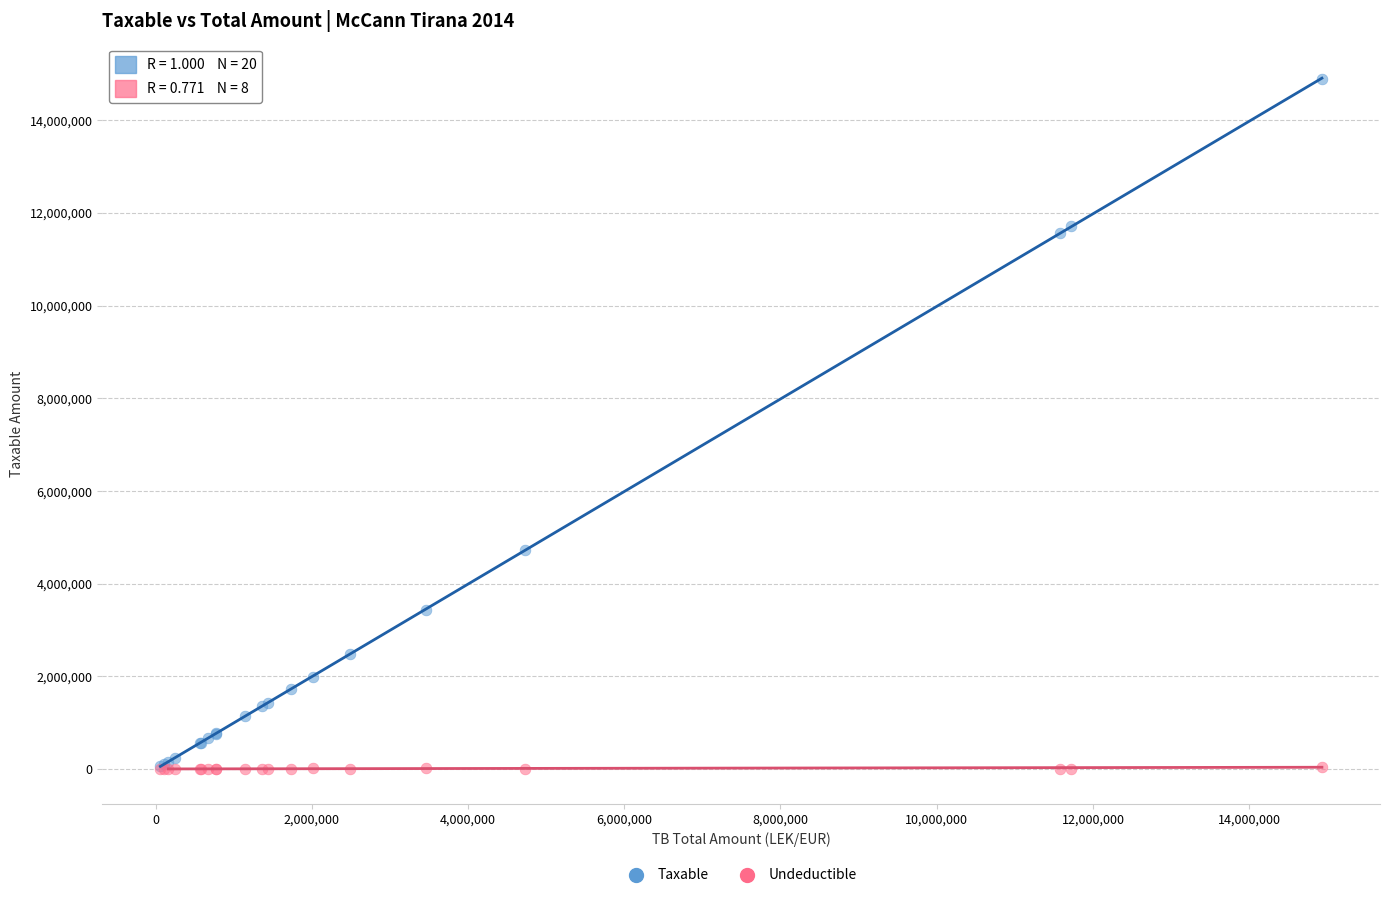

In the Taxable series, what Y value is closest to 7474836?

4731146.9